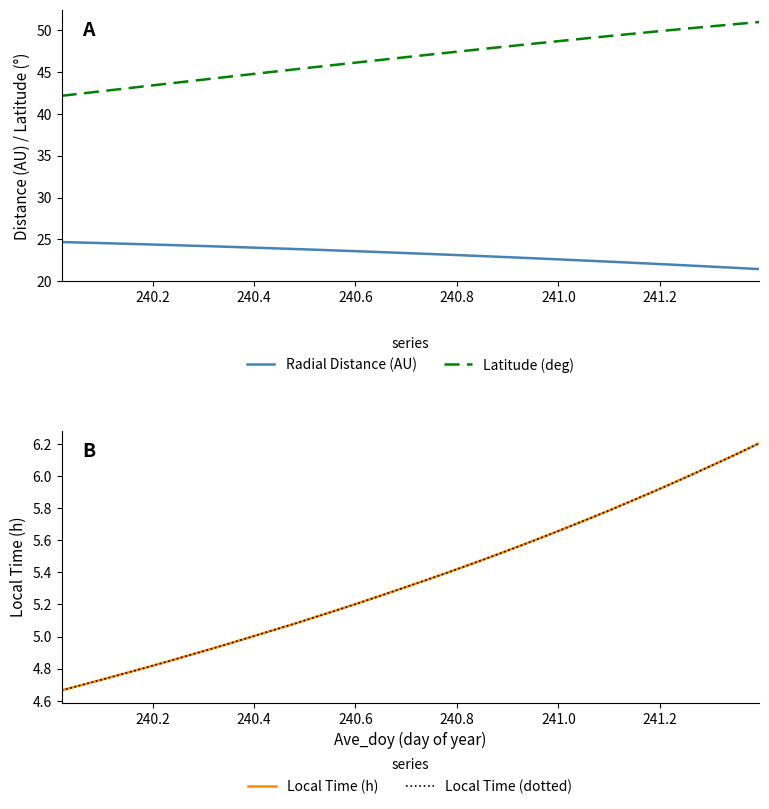

How many values in the Radial Distance (AU) series exceed 23?

21